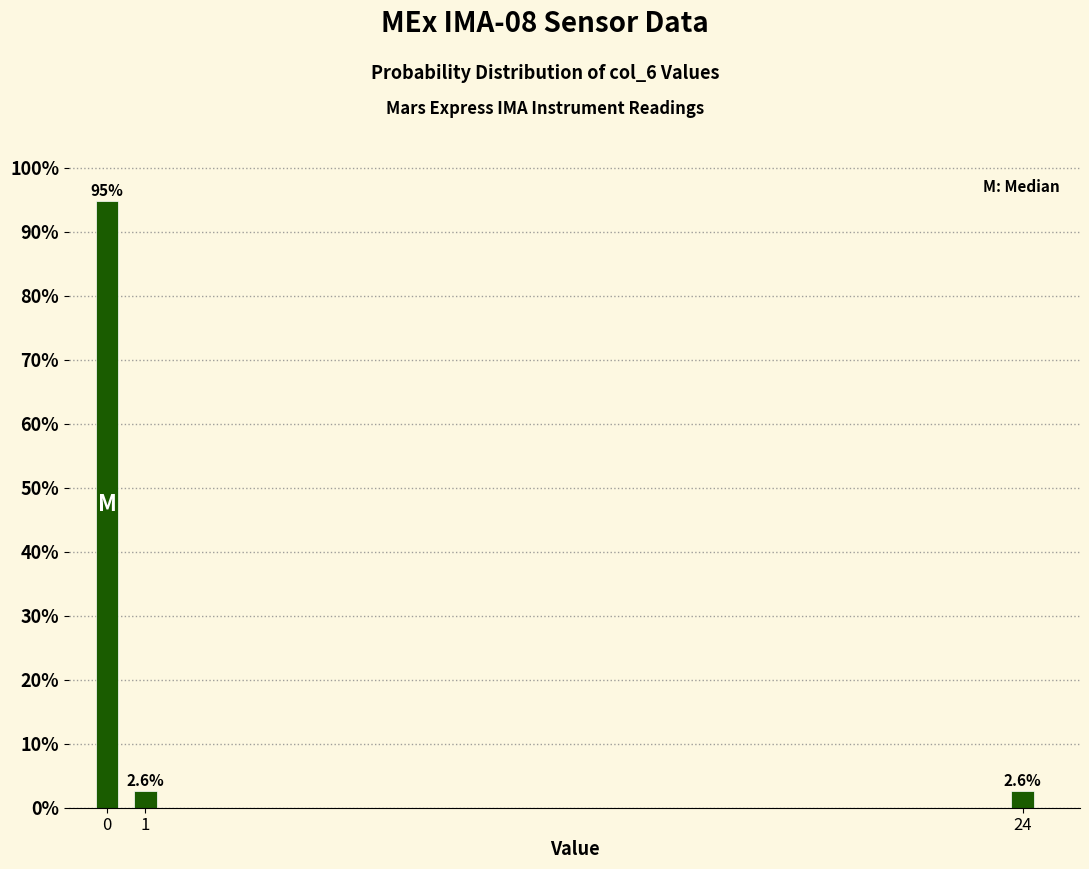

Reading left to right, what are all the values shown in this chart?

94.9	2.6	2.6